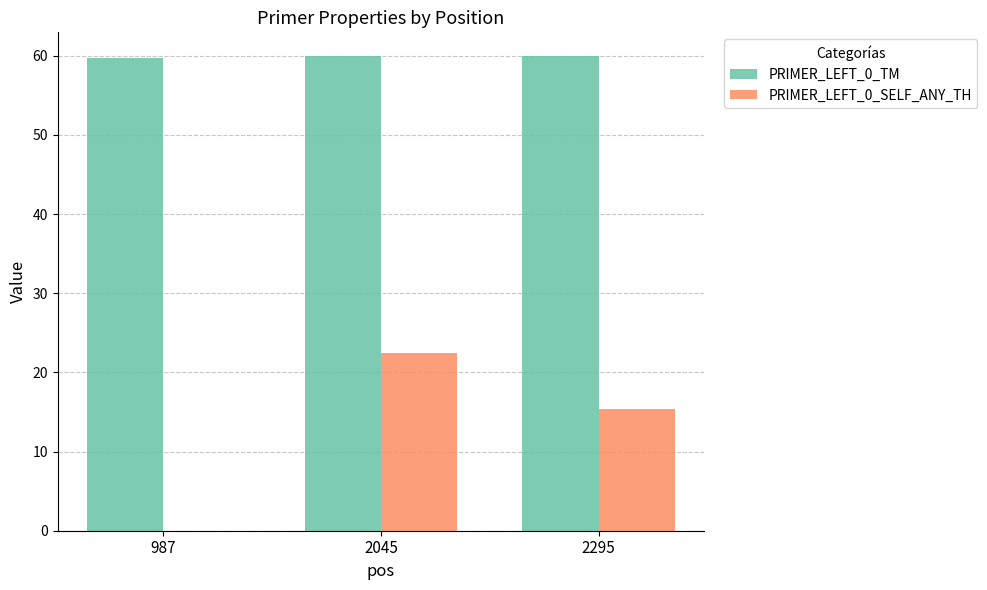

What is the sum of all PRIMER_LEFT_0_TM values?

179.7